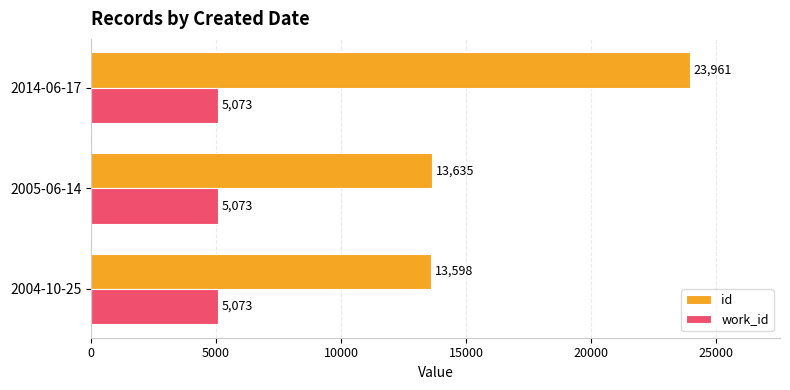

The value of id at 2005-06-14 is 6776. True or false?

False